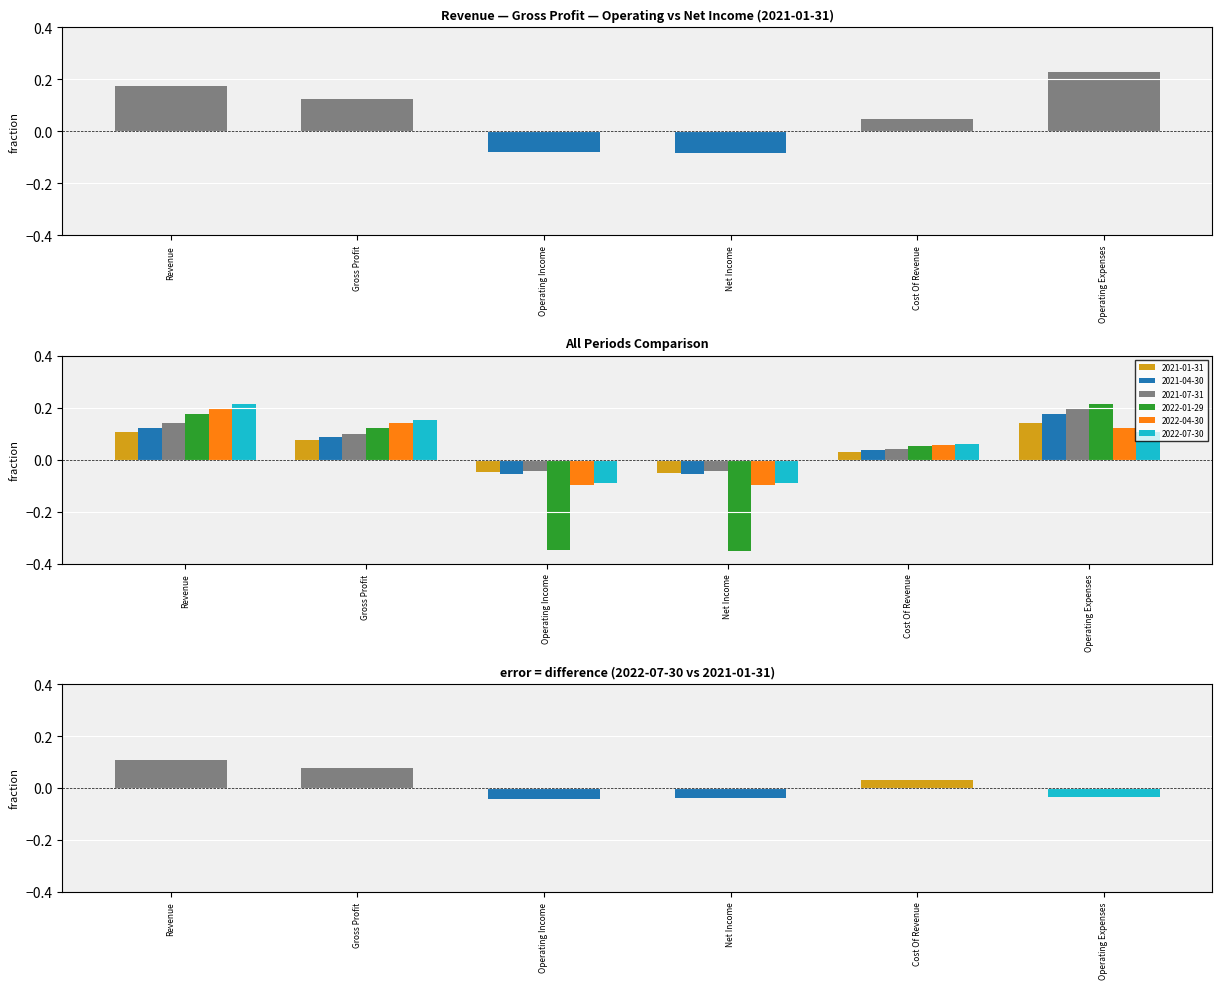

What is the difference between the maximum and minimum values in the 2022-07-30 series?

0.3